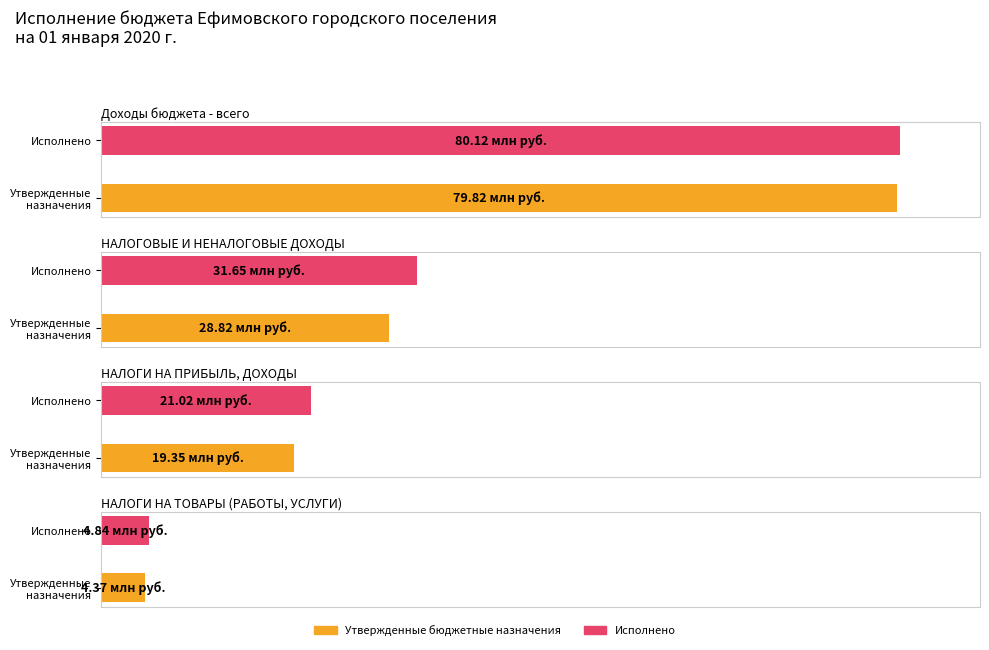

Reading left to right, list all the values displayed in this chart.

Утвержденные бюджетные назначения: Доходы бюджета - всего=79817903.3	НАЛОГОВЫЕ И НЕНАЛОГОВЫЕ ДОХОДЫ=28820679.2	НАЛОГИ НА ПРИБЫЛЬ, ДОХОДЫ=19349382.2	НАЛОГИ НА ТОВАРЫ (РАБОТЫ, УСЛУГИ)=4369997.0
Исполнено: Доходы бюджета - всего=80119974.0	НАЛОГОВЫЕ И НЕНАЛОГОВЫЕ ДОХОДЫ=31646127.6	НАЛОГИ НА ПРИБЫЛЬ, ДОХОДЫ=21015324.3	НАЛОГИ НА ТОВАРЫ (РАБОТЫ, УСЛУГИ)=4841364.7